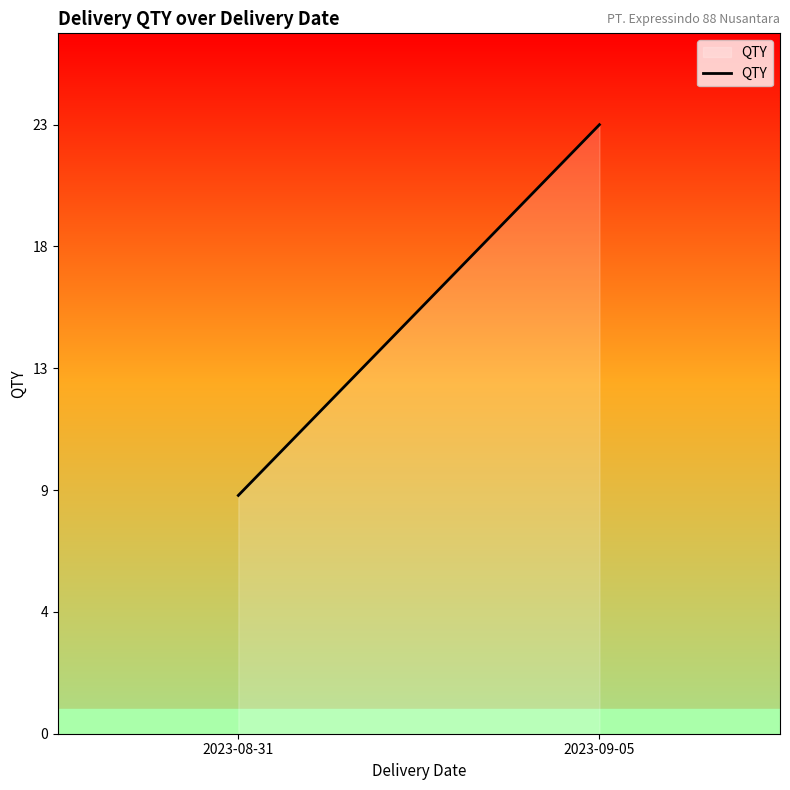

What is the label of the 2nd point from the right?

2023-08-31